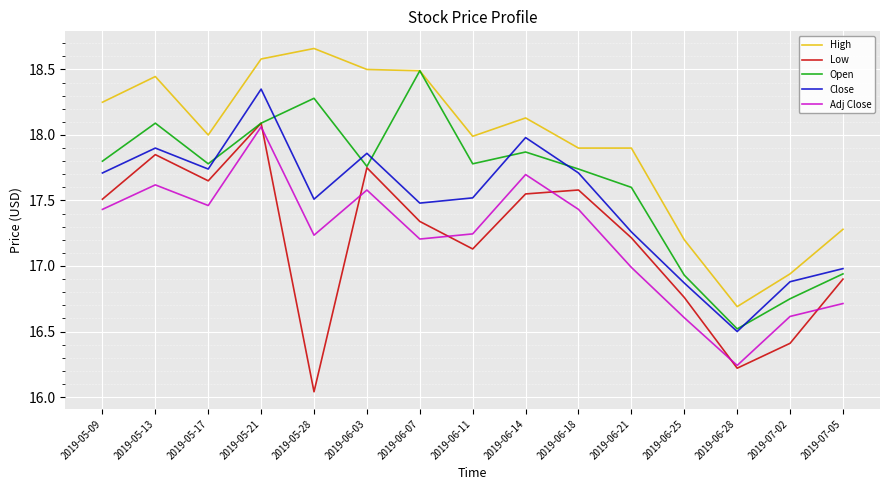

Does the chart display data point markers on the line(s)?

No